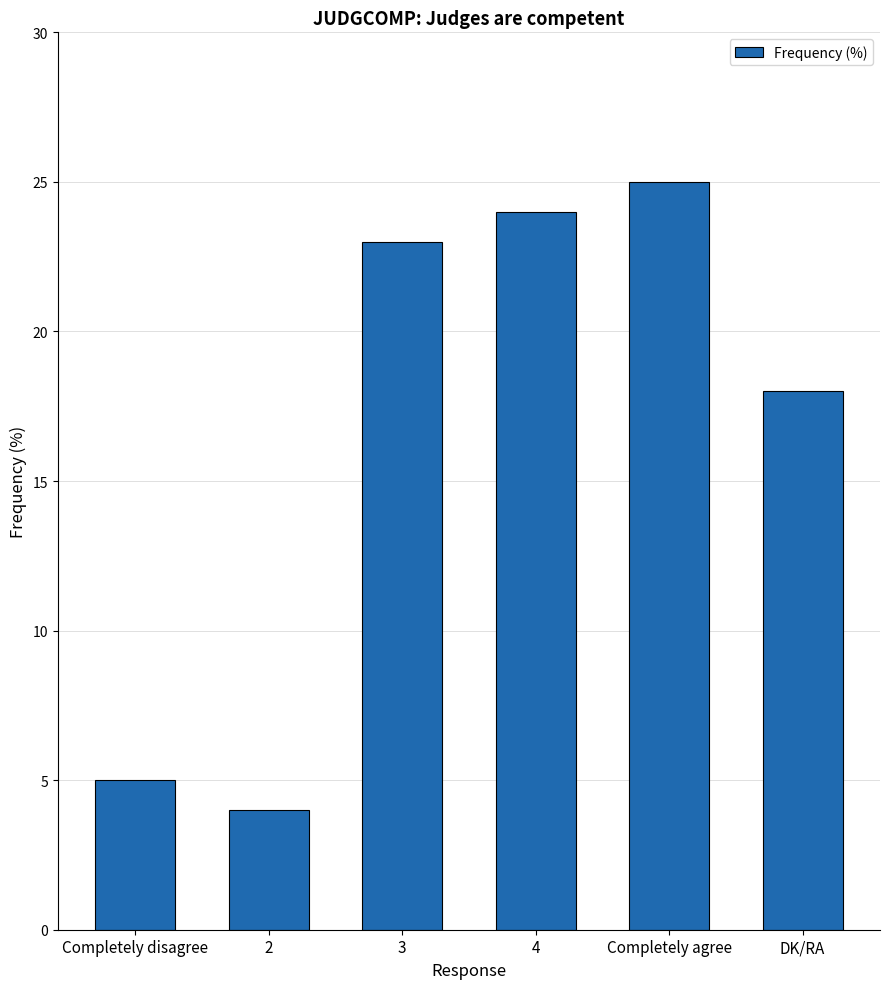

How many data points are less than 23?

3